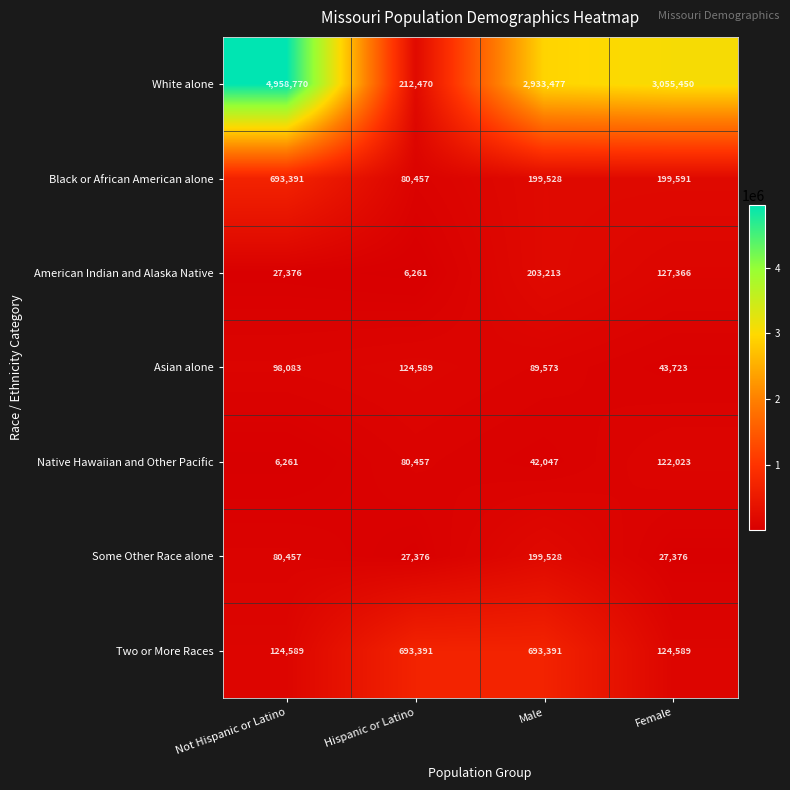

Is it true that White alone equals 212470 at Hispanic or Latino?

True